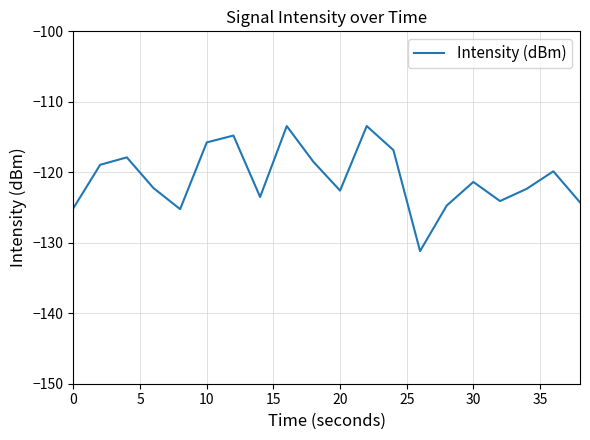

What is the smallest value displayed?

-131.2